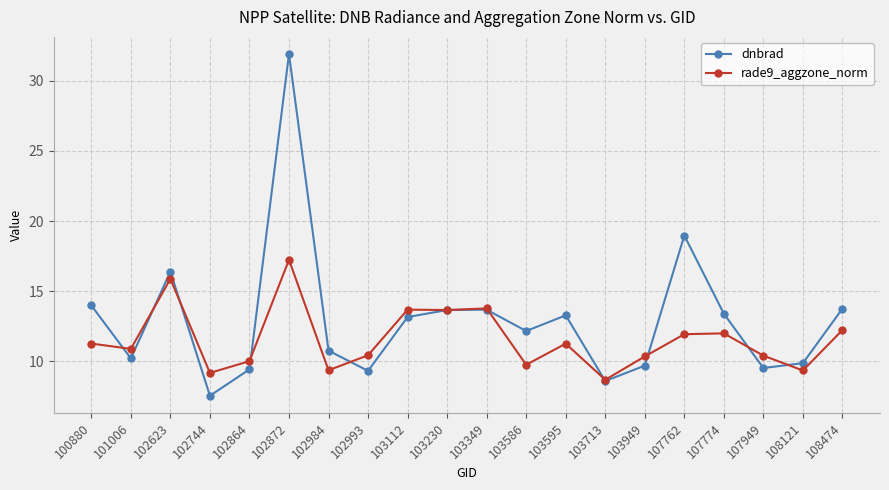

In rade9_aggzone_norm, how many points are lower than both neighbors (excluding endpoints)?

7